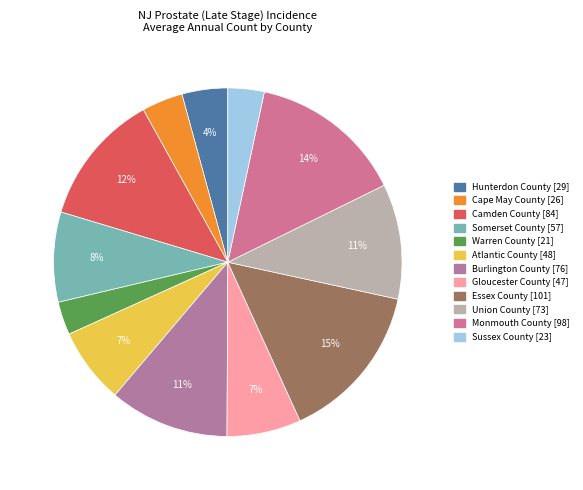

Count the number of slices in the pie.

12